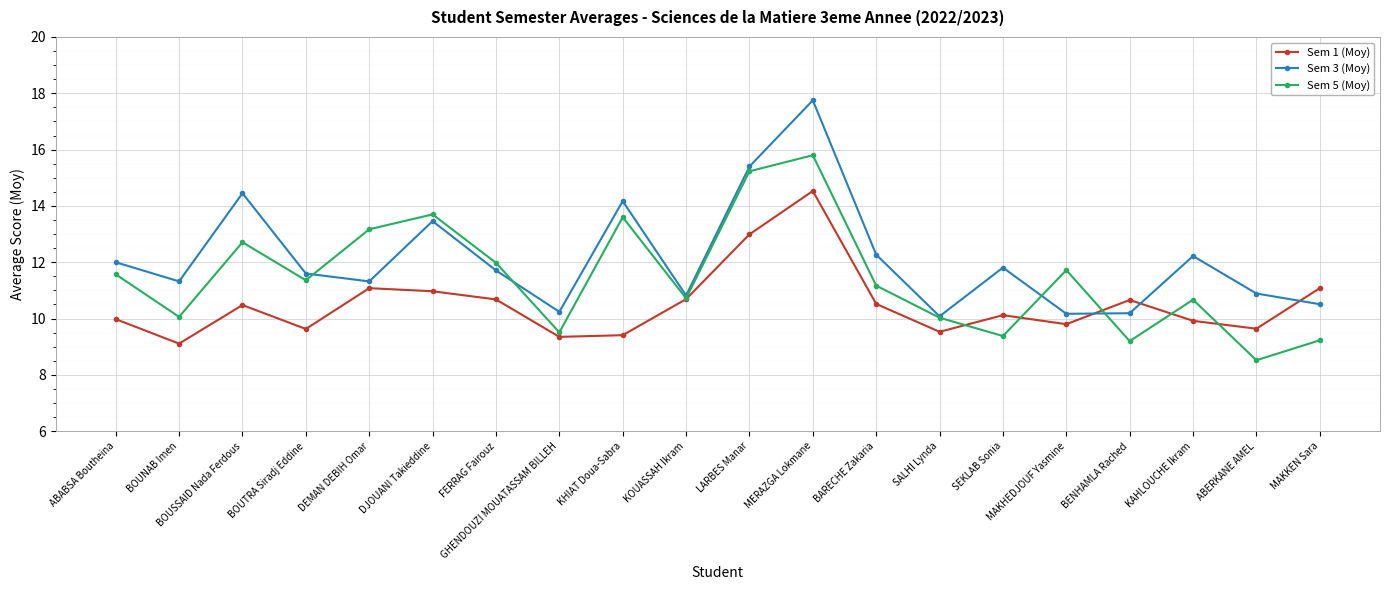

How many data points in Sem 3 (Moy) are less than 11?

7